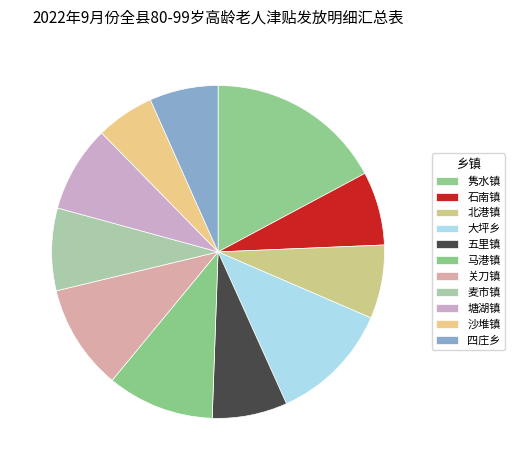

Which slice is the largest?

隽水镇